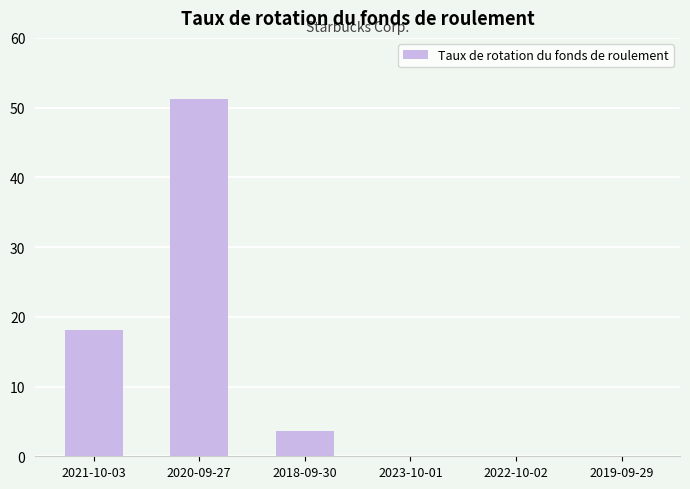

Count the number of data series in this chart.

1